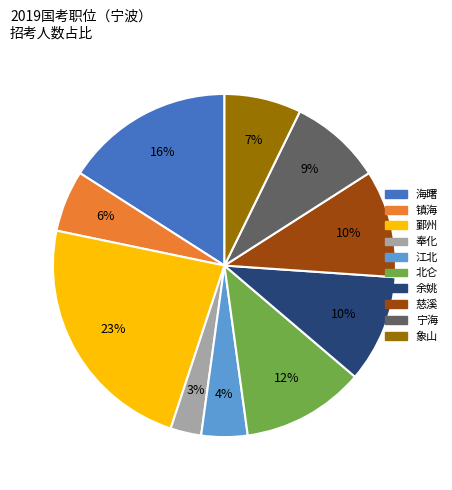

To the nearest percent, what is the average slice percentage?

10%